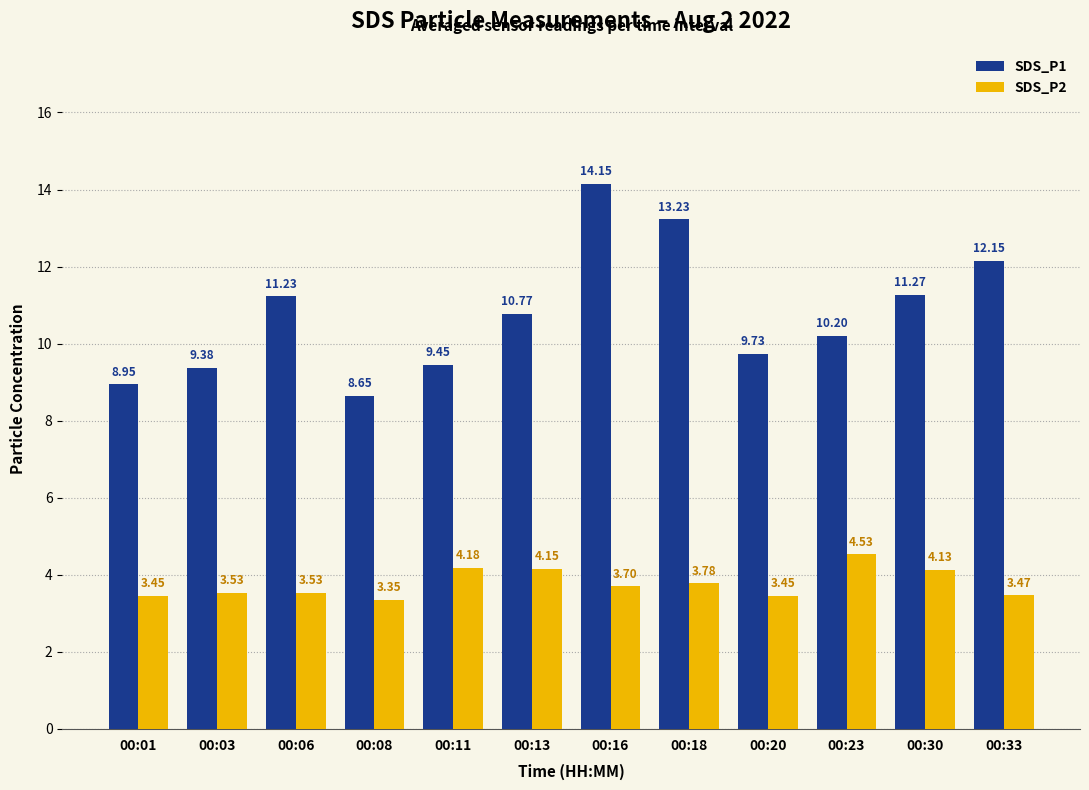

What is the value of the SDS_P1 bar at the 11th from the left?

11.3